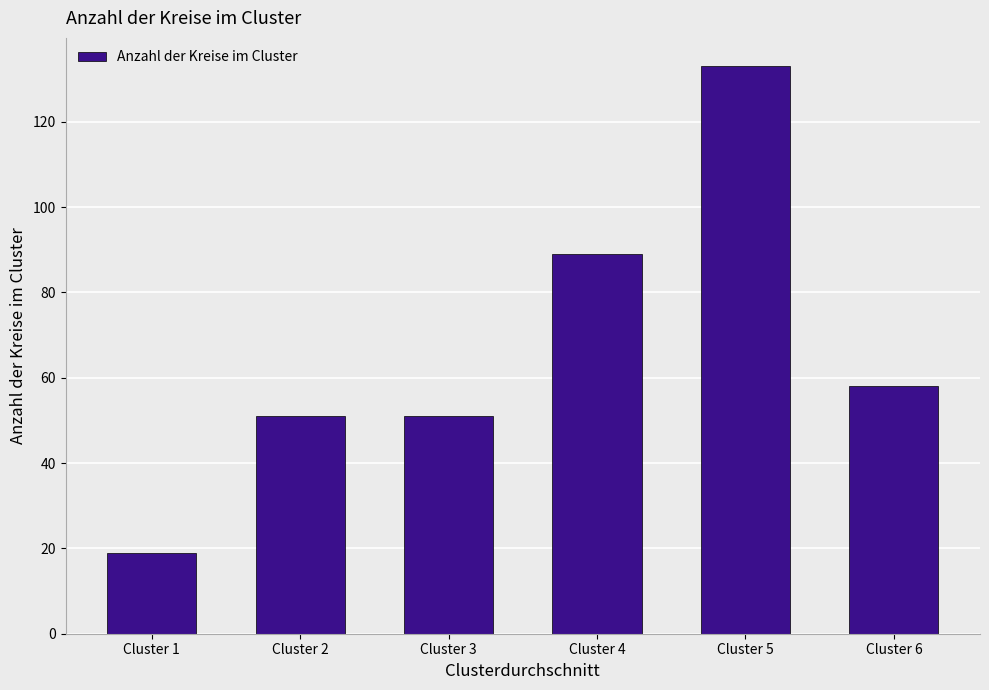

What is the value of the 5th bar from the left?

133